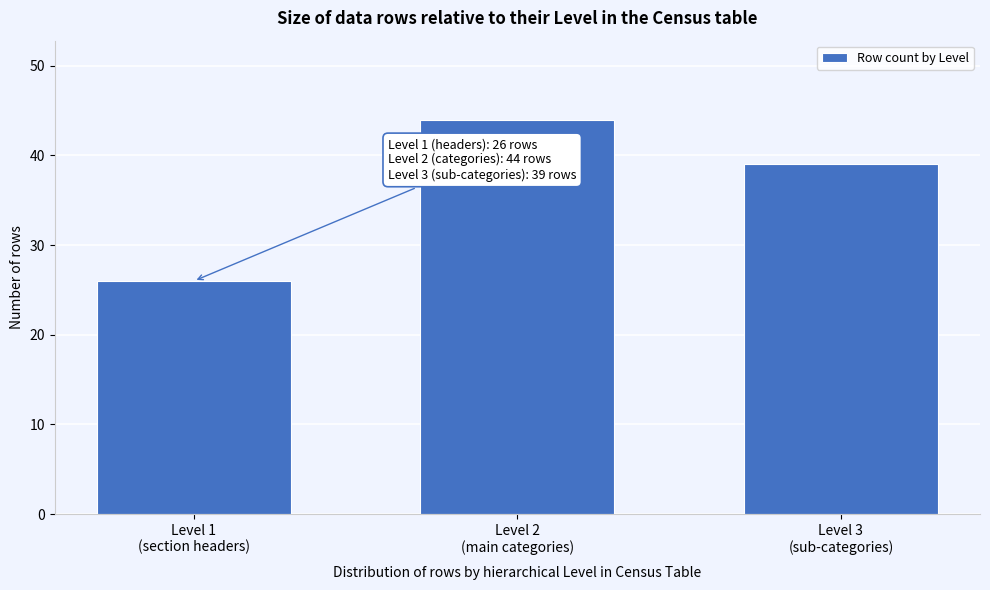

Reading left to right, what are all the values shown in this chart?

26	44	39